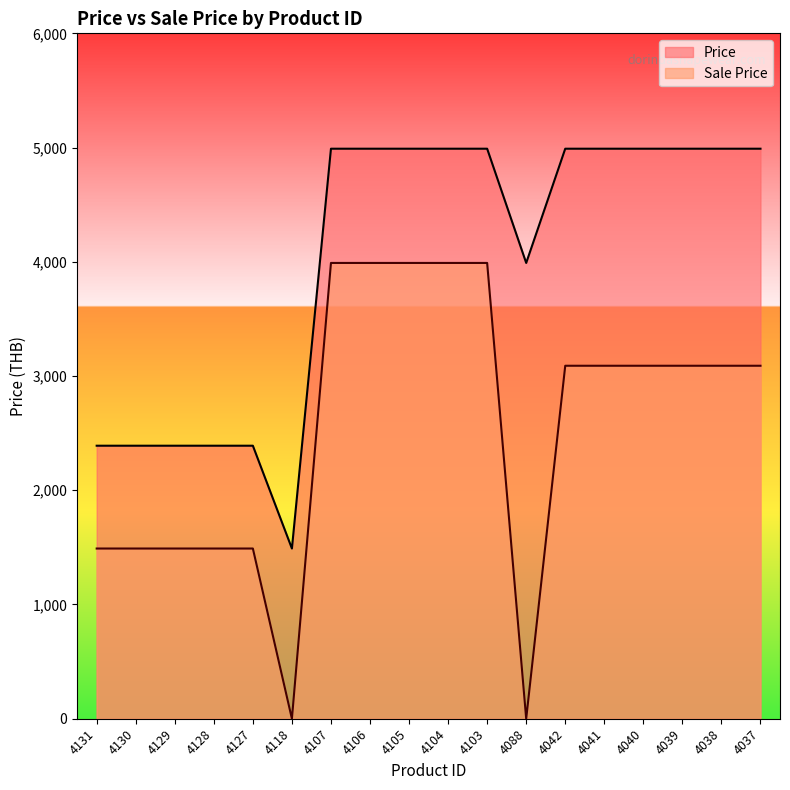

In Price, how many points are lower than both neighbors (excluding endpoints)?

2